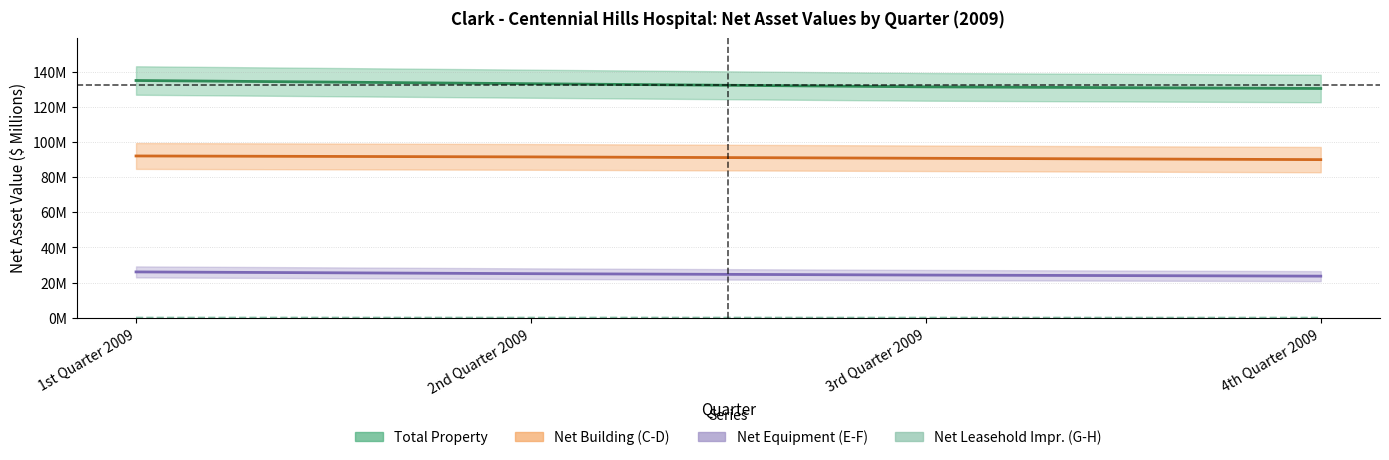

Does the chart display data point markers on the line(s)?

No